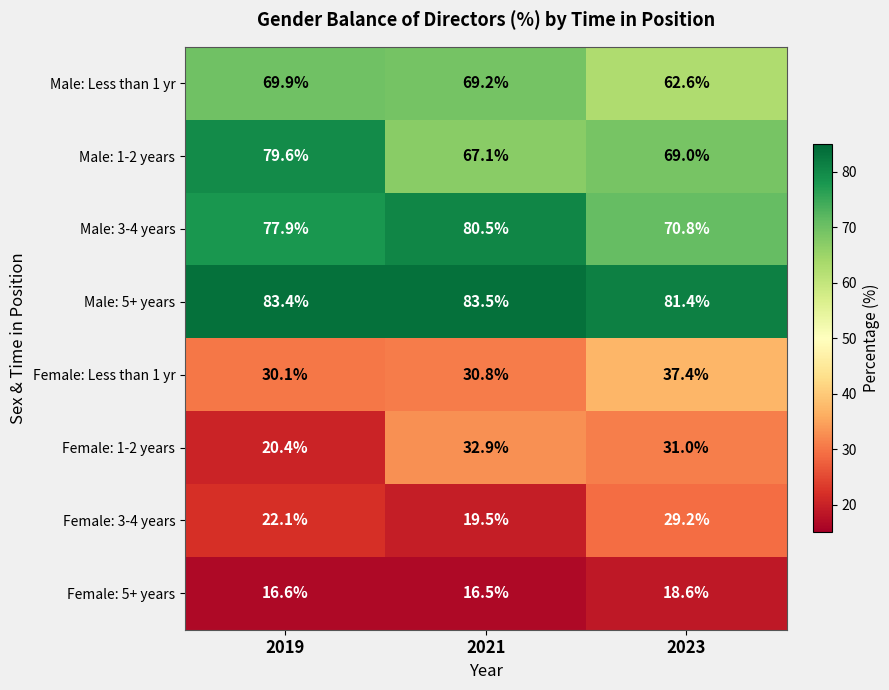

What value does the Male: 3-4 years series have at 2019?

77.9